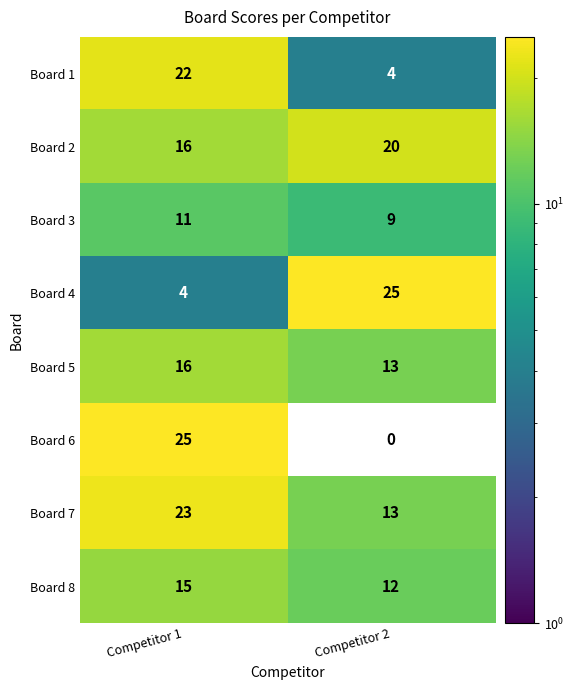

List the labels in order of Board 3 value, smallest first.

Competitor 2, Competitor 1